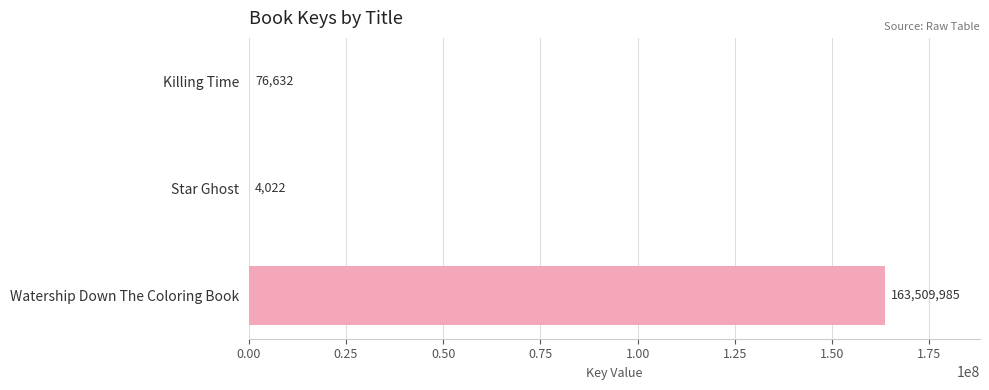

What is the sum of the values at Star Ghost and Watership Down The Coloring Book?

163514007